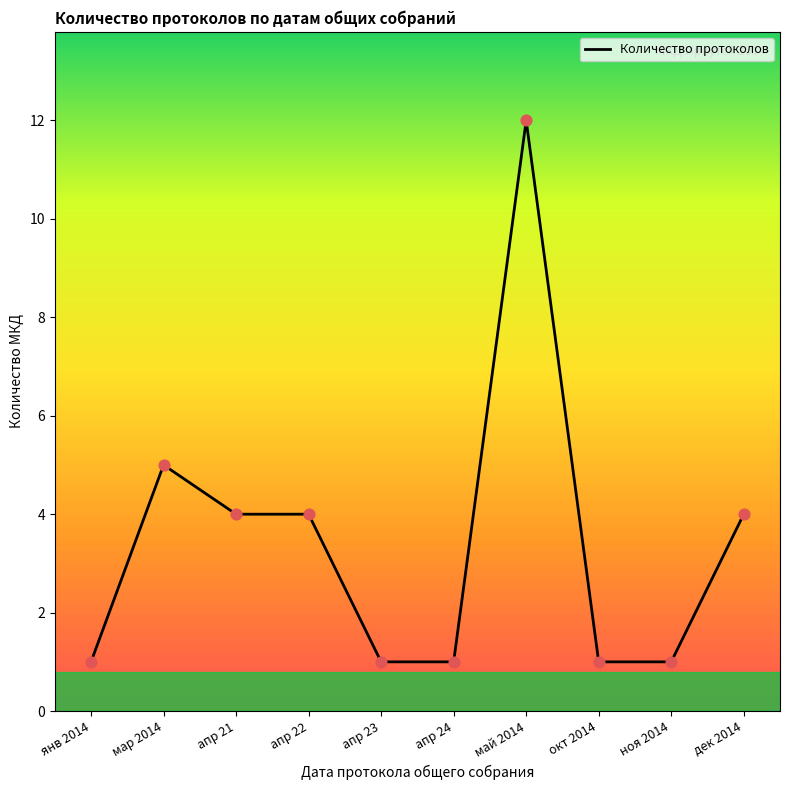

Which has a higher value, апр 23 or май 2014?

май 2014